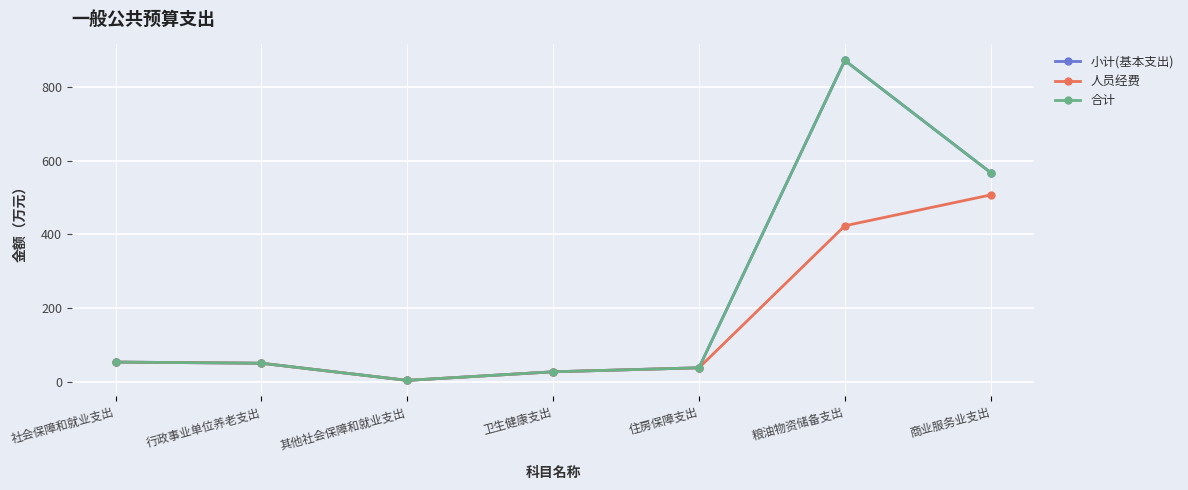

Which has a higher value, 粮油物资储备支出 or 住房保障支出?

粮油物资储备支出